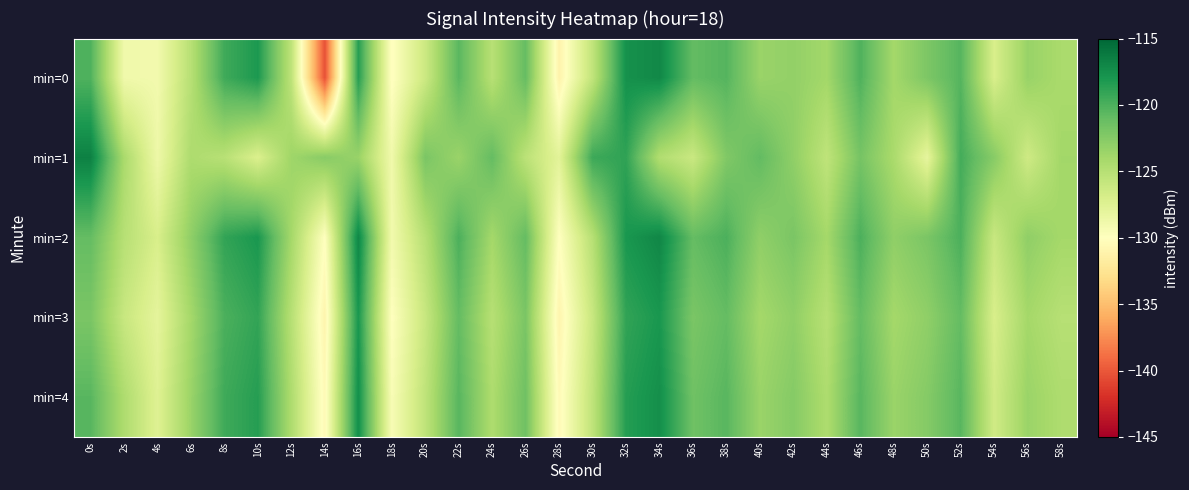

Which series has the largest range (max minus min)?

min=0